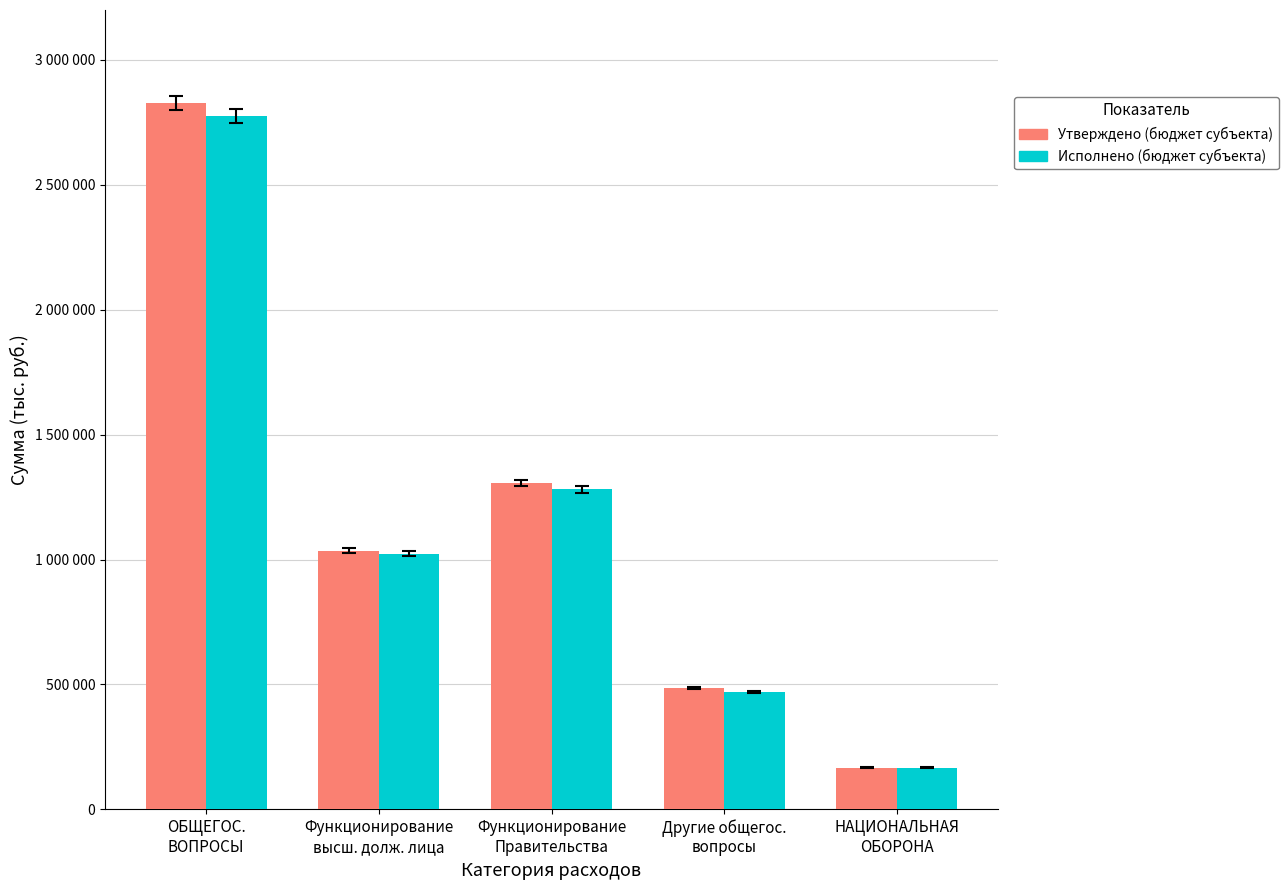

What is the difference between the maximum and minimum values in the Исполнено (бюджет субъекта) series?

2608696.6